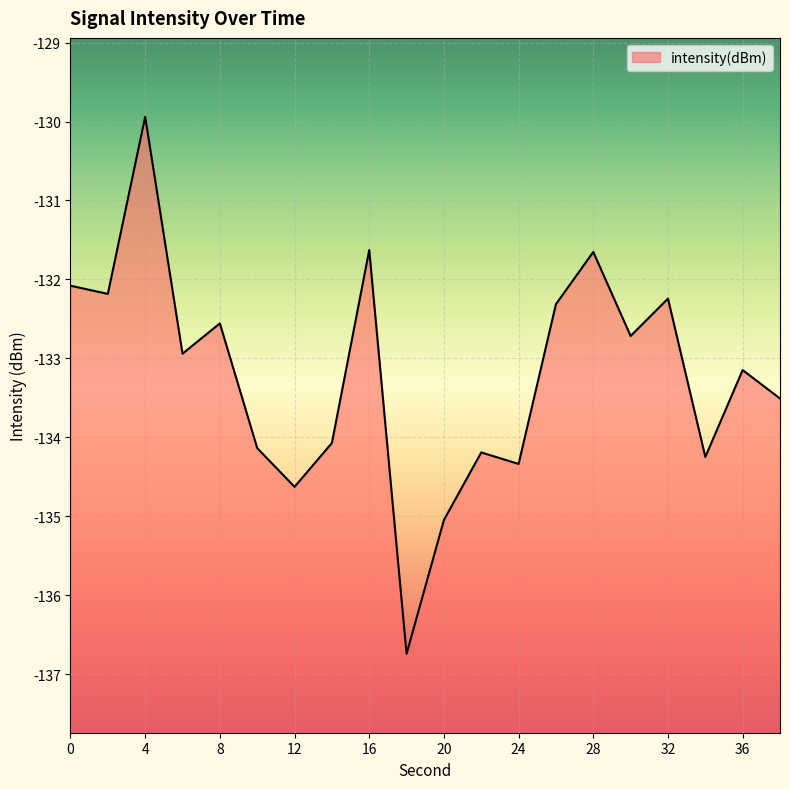

The value at 8 is -132.6. True or false?

True